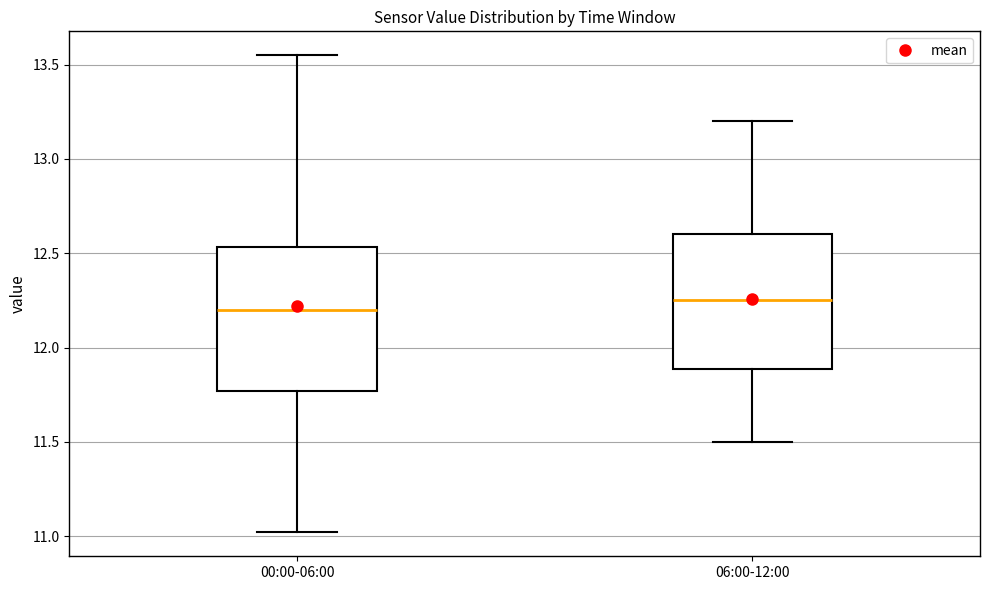

Reading left to right, transcribe this box plot: for each box, give where its median line is, the range the box spans, and where its two whiskers end, as read against the y-axis. The values are not printed on the chart, so give them approximately, as read against the axis.

00:00-06:00: median 12.20, box 11.75 to 12.55, whiskers 11.00 to 13.55
06:00-12:00: median 12.25, box 11.90 to 12.60, whiskers 11.50 to 13.20